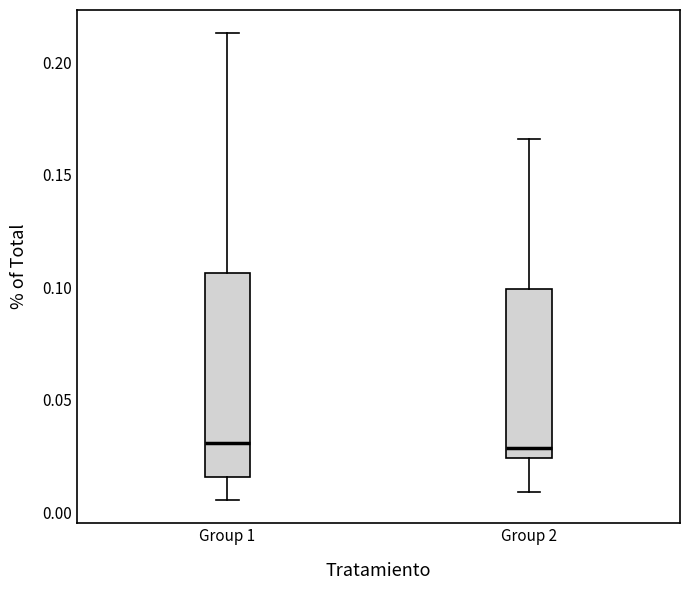

Reading left to right, transcribe this box plot: for each box, give where its median line is, the range the box spans, and where its two whiskers end, as read against the y-axis. The values are not printed on the chart, so give them approximately, as read against the axis.

Group 1: median 0.030, box 0.015 to 0.105, whiskers 0.005 to 0.215
Group 2: median 0.030, box 0.025 to 0.100, whiskers 0.010 to 0.165